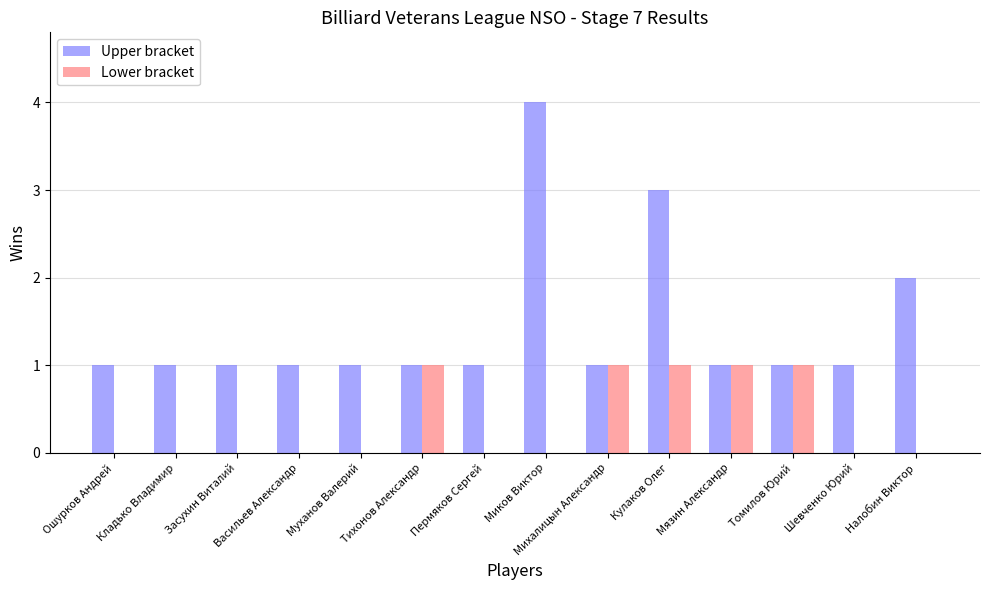

Is it true that Lower bracket equals 1 at Томилов Юрий?

True